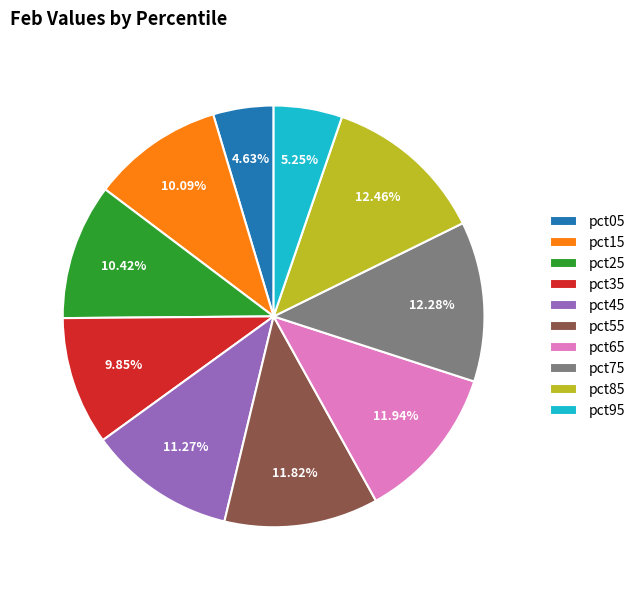

Which has a higher value, pct25 or pct85?

pct85